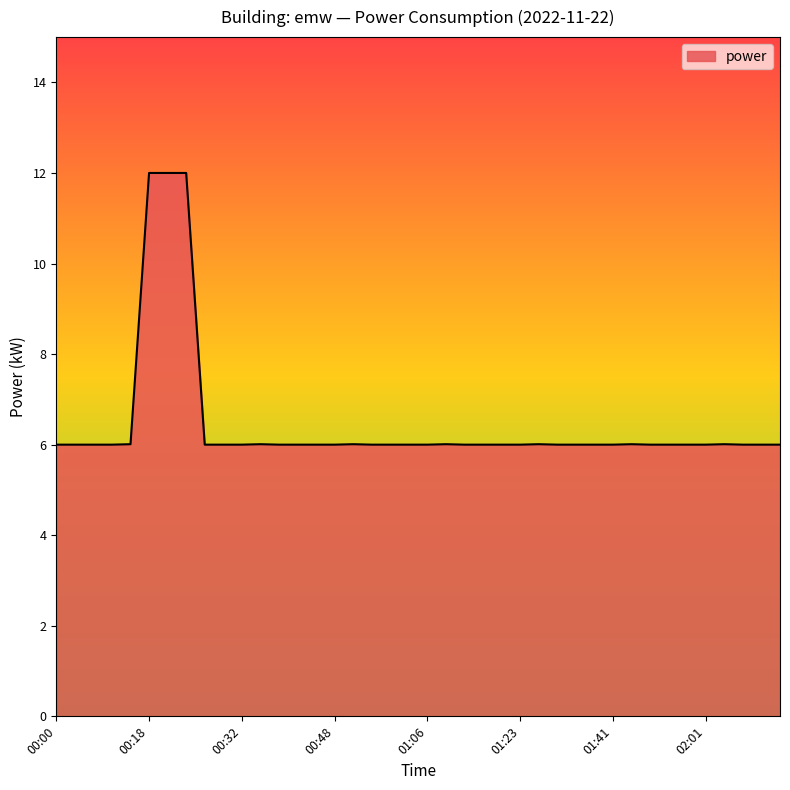

How many lines are shown in the chart?

1